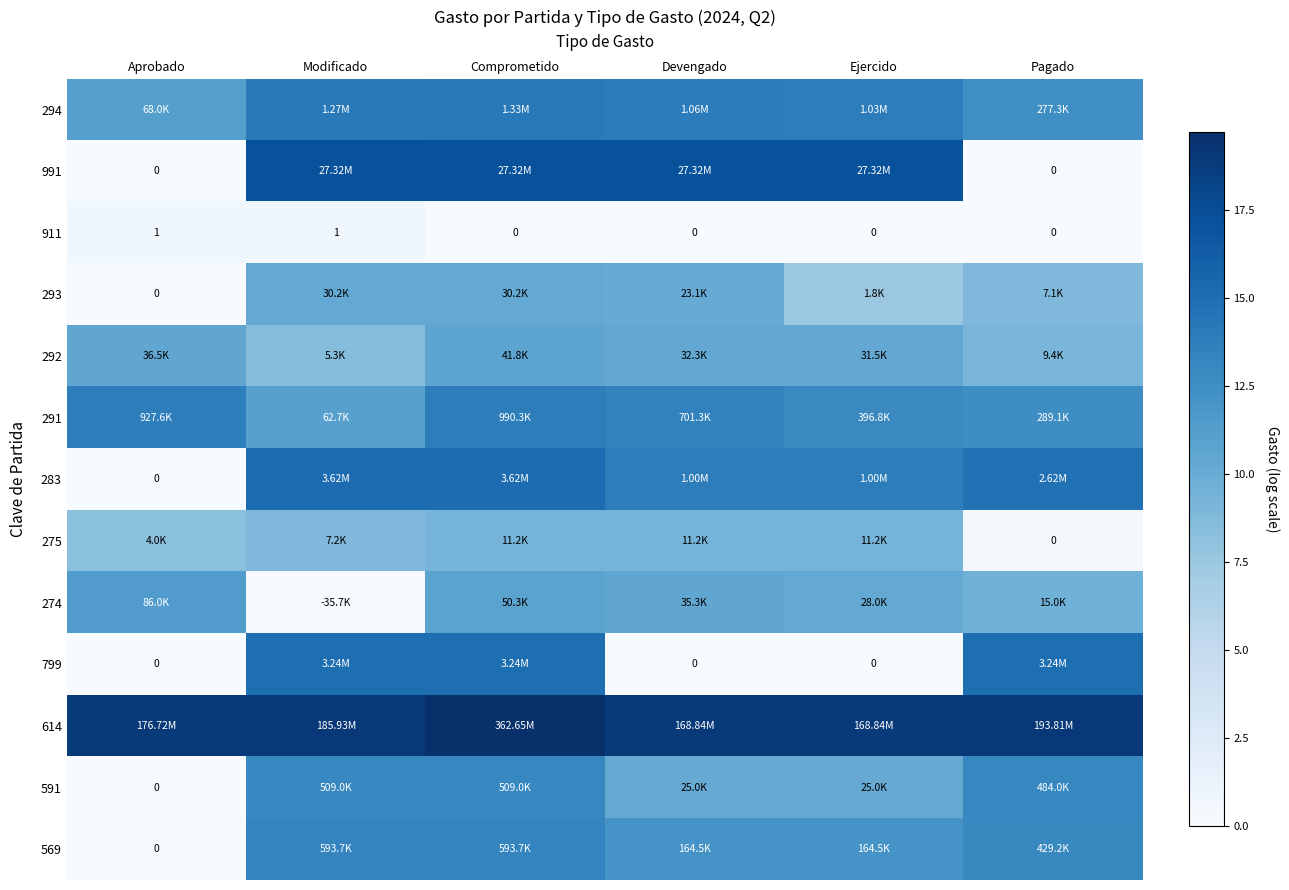

Which series has the largest total across all categories?

614